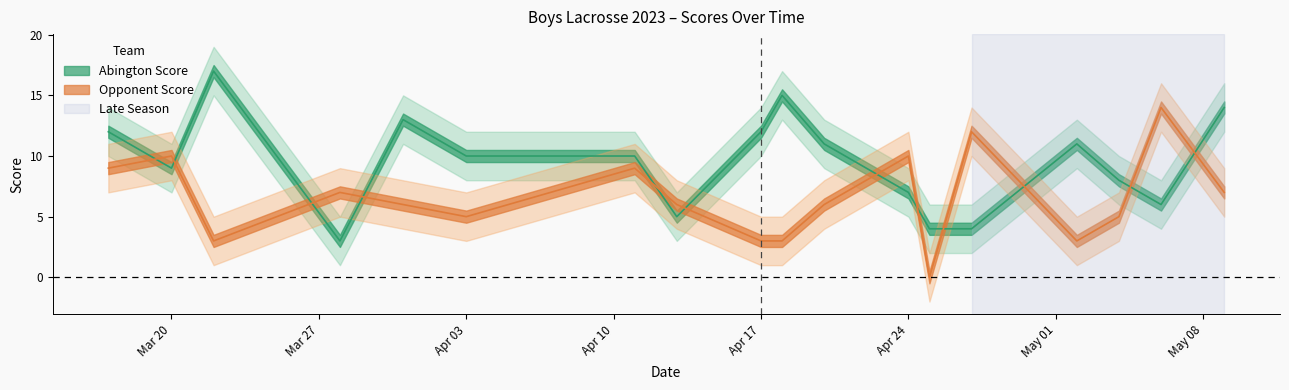

What is the average value of the Abington Score series?

10